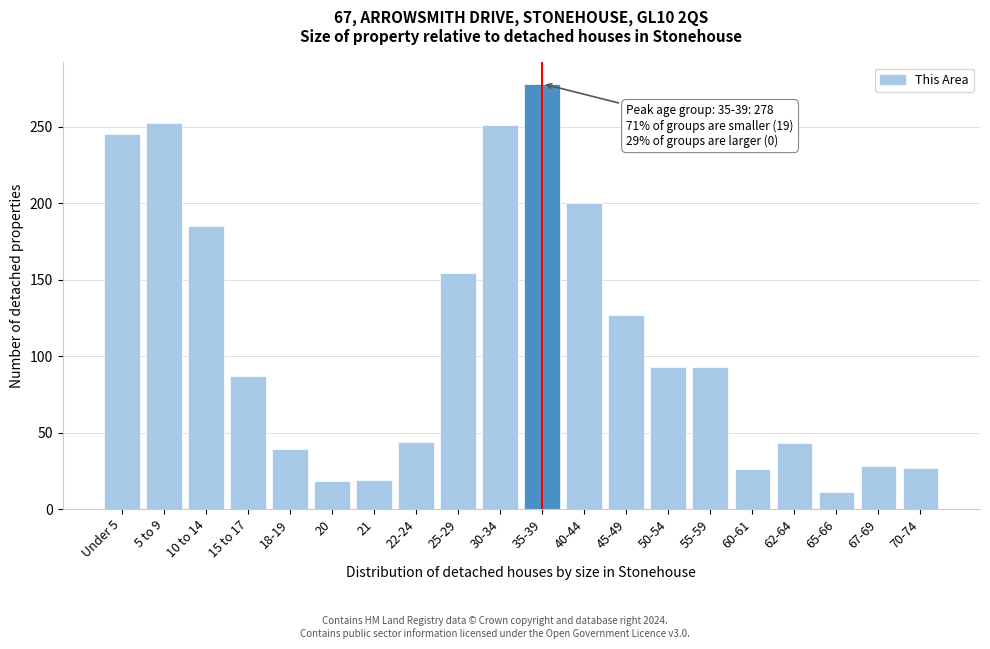

The chart shows a value of 28 at 67-69. True or false?

True